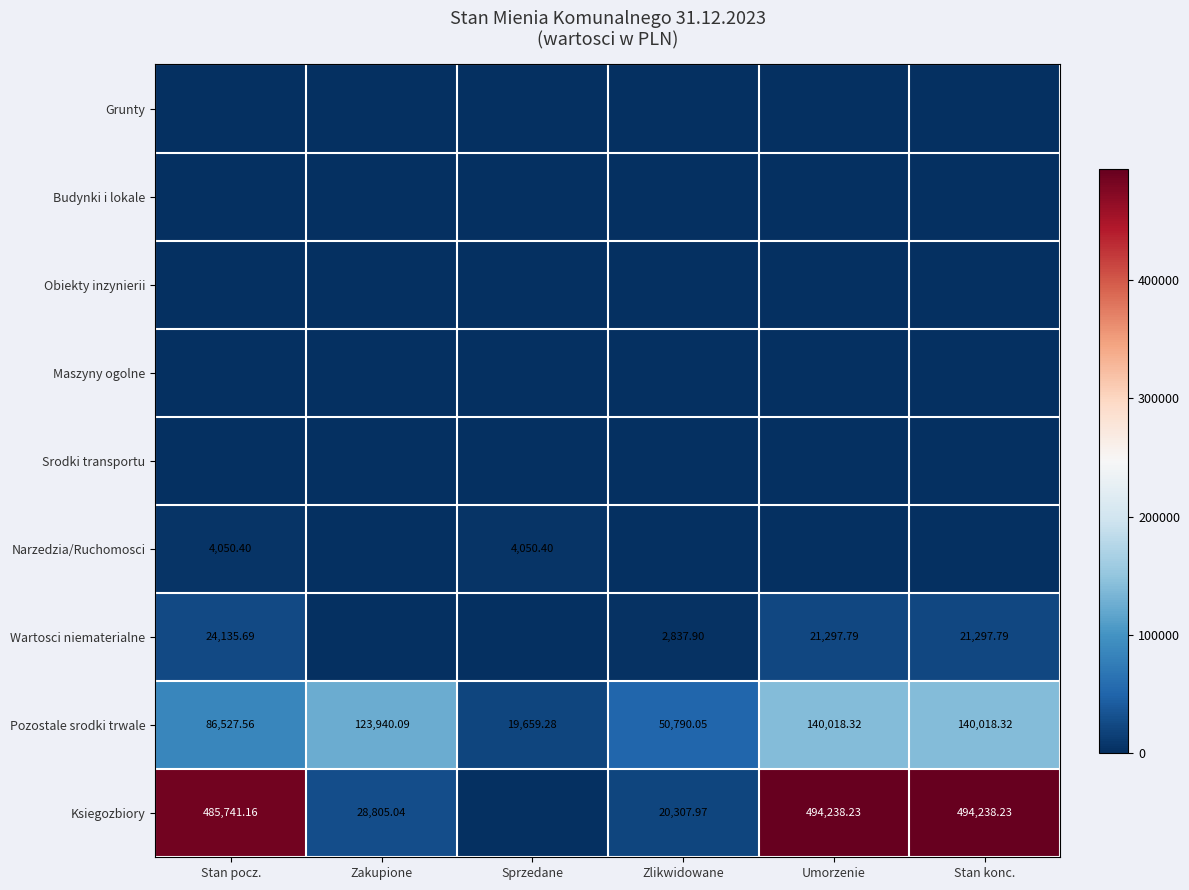

What is the total value across all series at Umorzenie?

655554.3